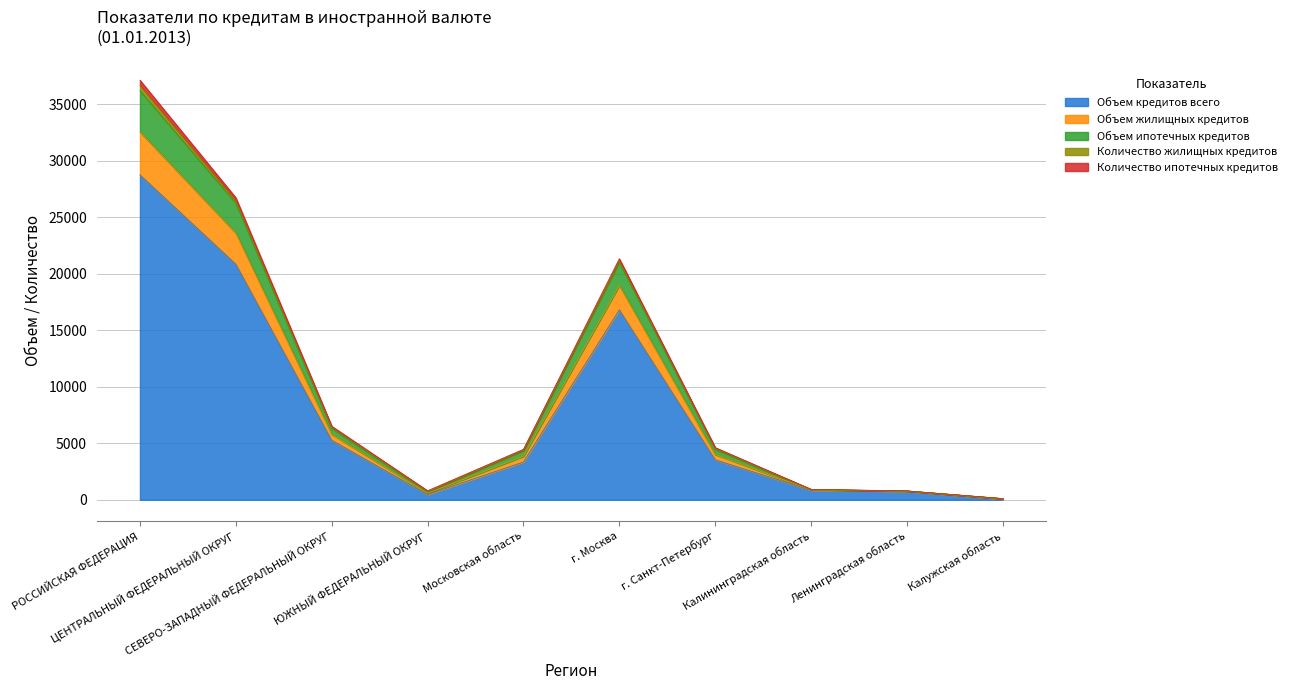

True or false: Объем кредитов всего has more than 0 interior local peaks.

True